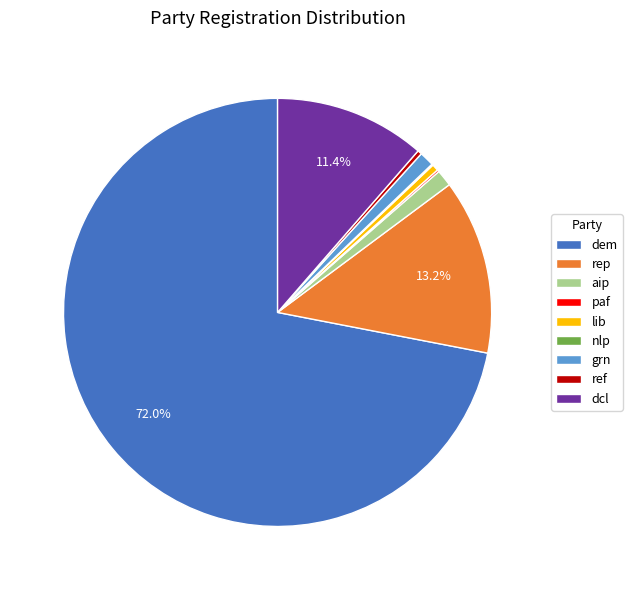

What is the majority slice?

dem